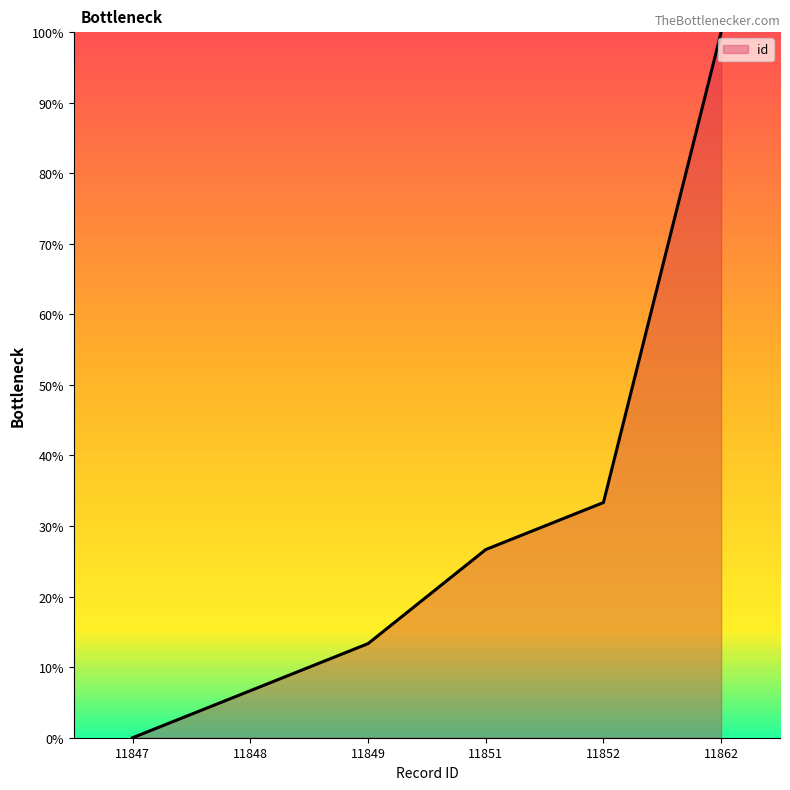

List the labels in order of value, smallest first.

11847, 11848, 11849, 11851, 11852, 11862